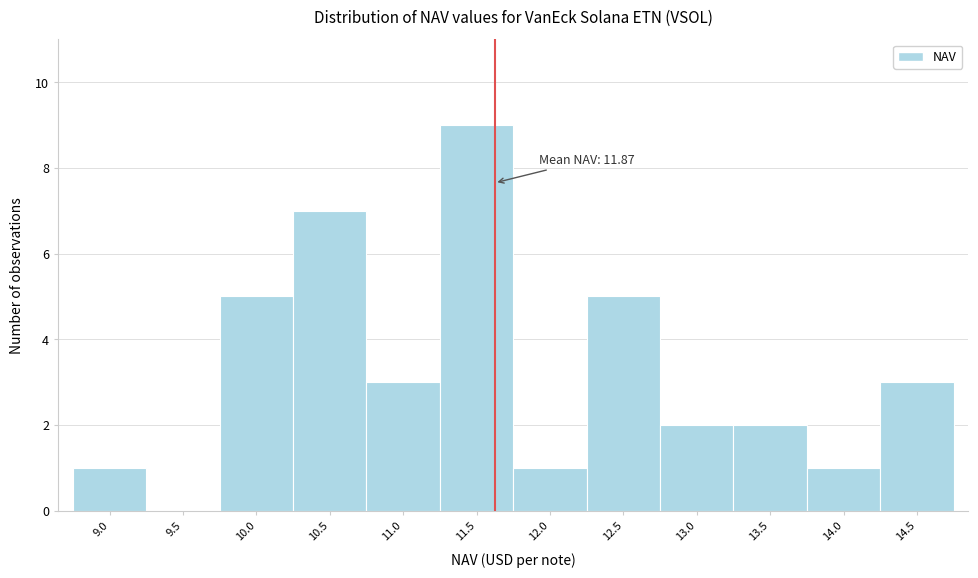

Reading left to right, what are all the values shown in this chart?

9.0=1	9.5=0	10.0=5	10.5=7	11.0=3	11.5=9	12.0=1	12.5=5	13.0=2	13.5=2	14.0=1	14.5=3